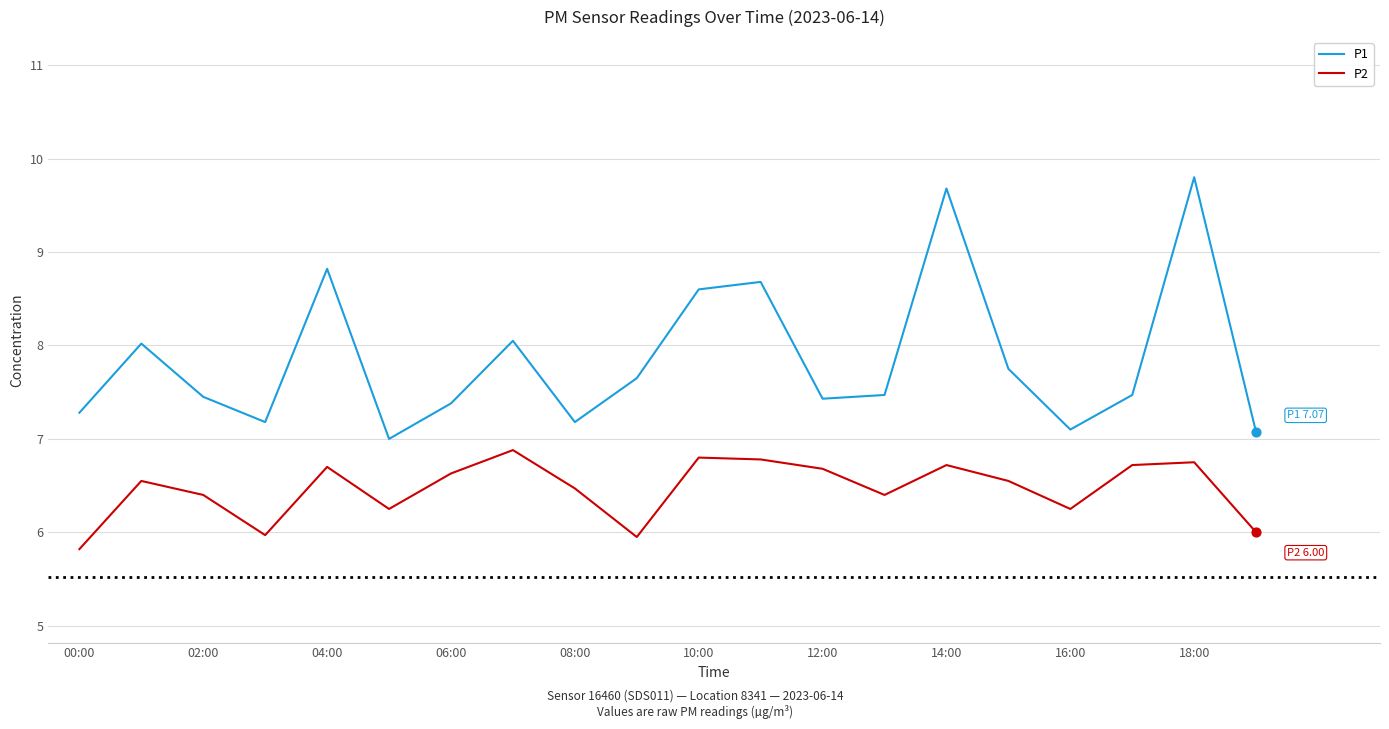

Which series has the largest total across all categories?

P1